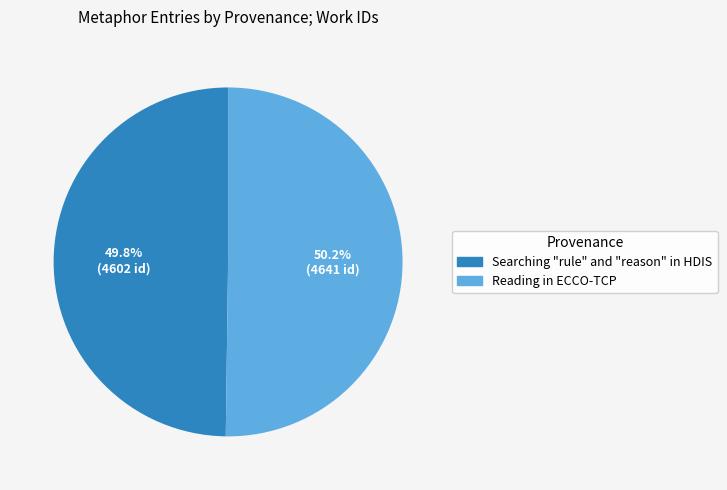

What percentage do Searching "rule" and "reason" in HDIS and Reading in ECCO-TCP together represent?

100.0%